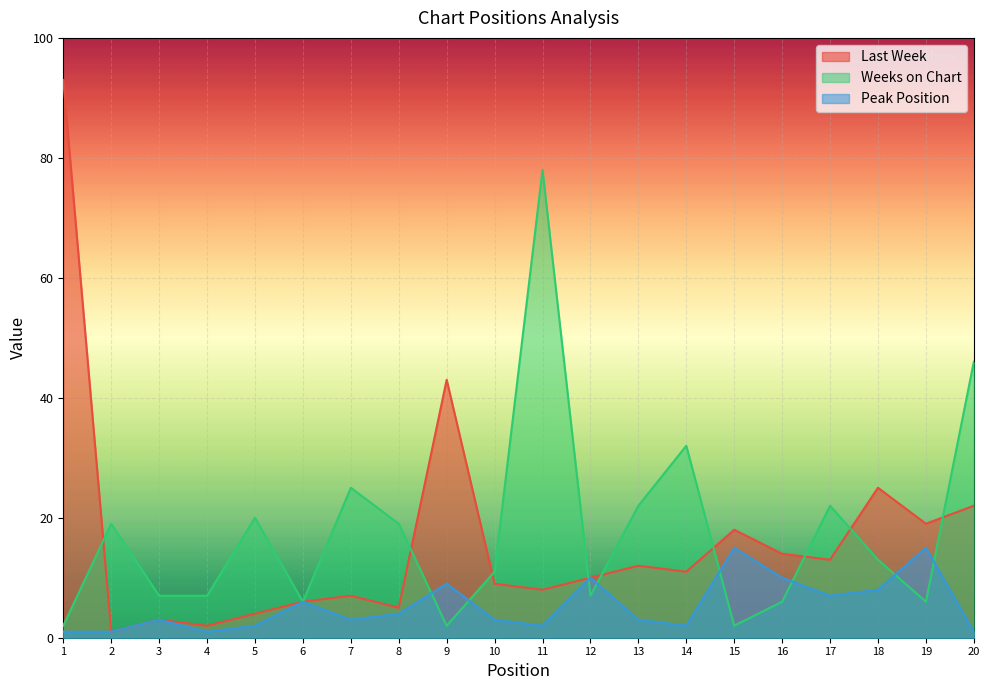

Reading left to right, what are all the values shown in this chart?

Last Week: 1=93	2=1	3=3	4=2	5=4	6=6	7=7	8=5	9=43	10=9	11=8	12=10	13=12	14=11	15=18	16=14	17=13	18=25	19=19	20=22
Weeks on Chart: 1=2	2=19	3=7	4=7	5=20	6=6	7=25	8=19	9=2	10=11	11=78	12=7	13=22	14=32	15=2	16=6	17=22	18=13	19=6	20=46
Peak Position: 1=1	2=1	3=3	4=1	5=2	6=6	7=3	8=4	9=9	10=3	11=2	12=10	13=3	14=2	15=15	16=10	17=7	18=8	19=15	20=1